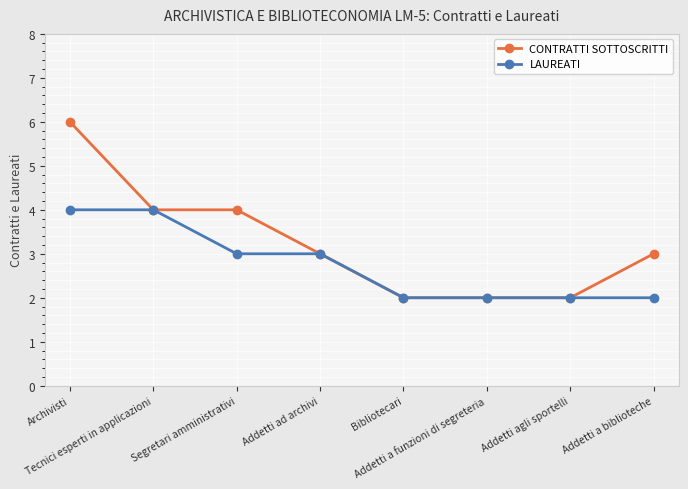

What is the lowest value of the CONTRATTI SOTTOSCRITTI series?

2